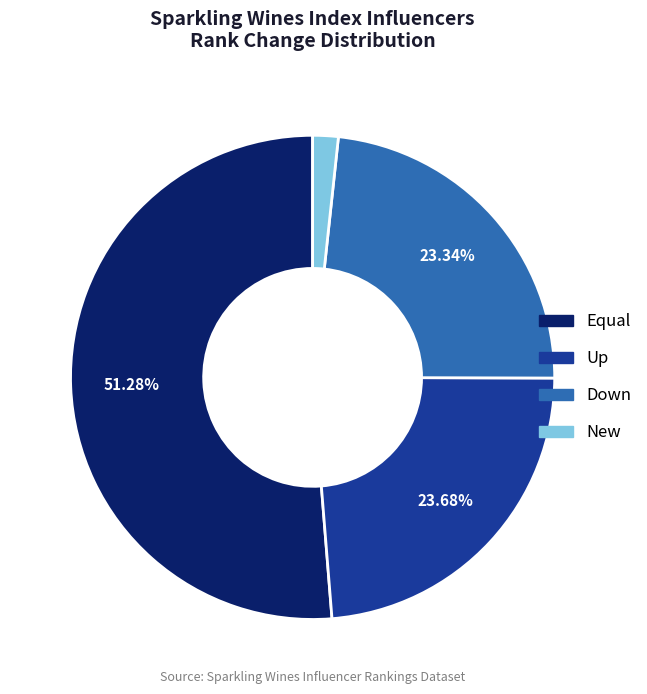

Does any single category account for the majority?

Yes